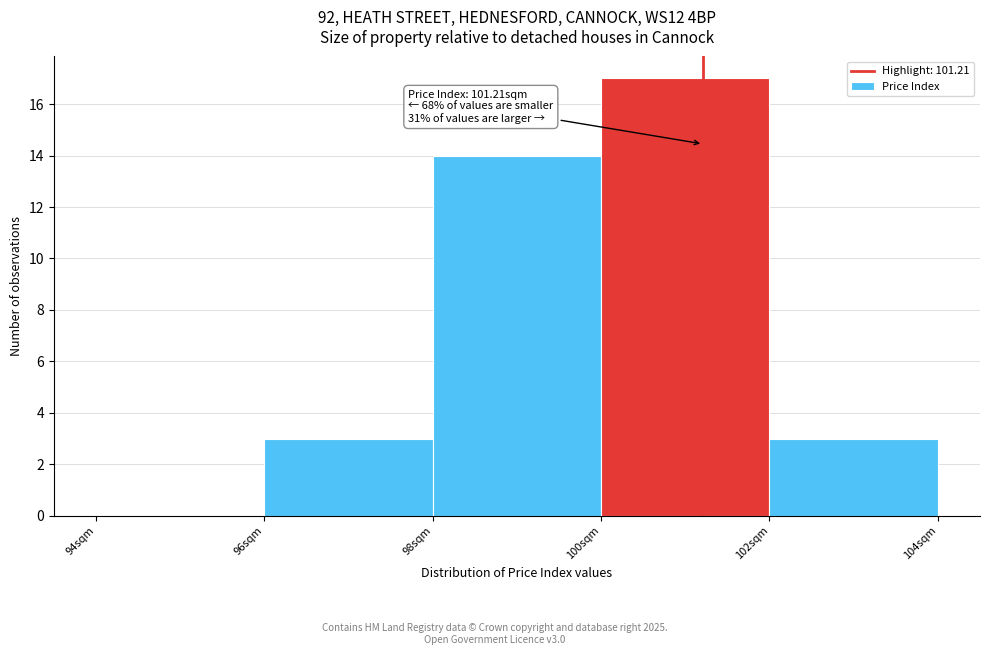

Over which range of the x-axis is the bar tallest?

100 to 102